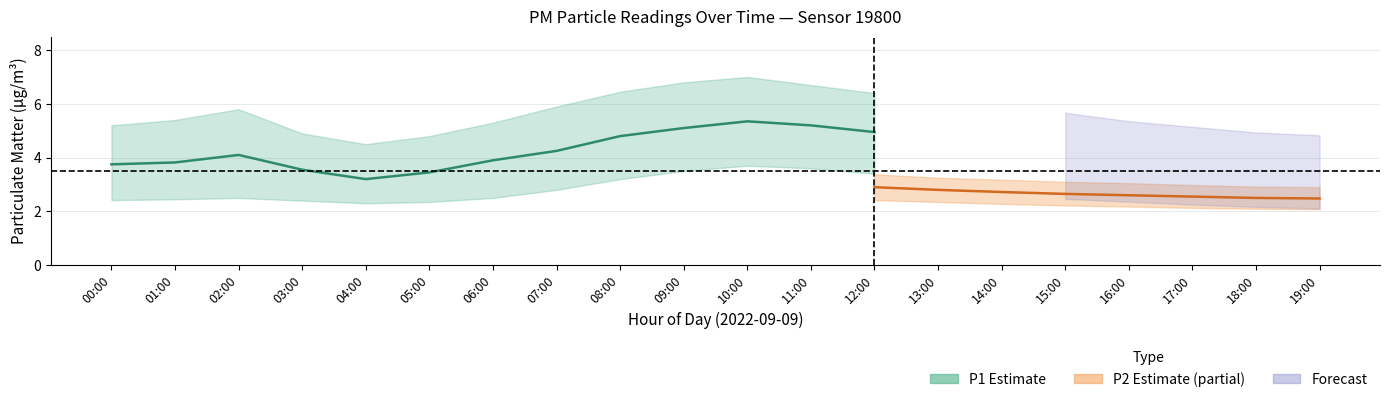

What is the smallest value displayed?

1.9